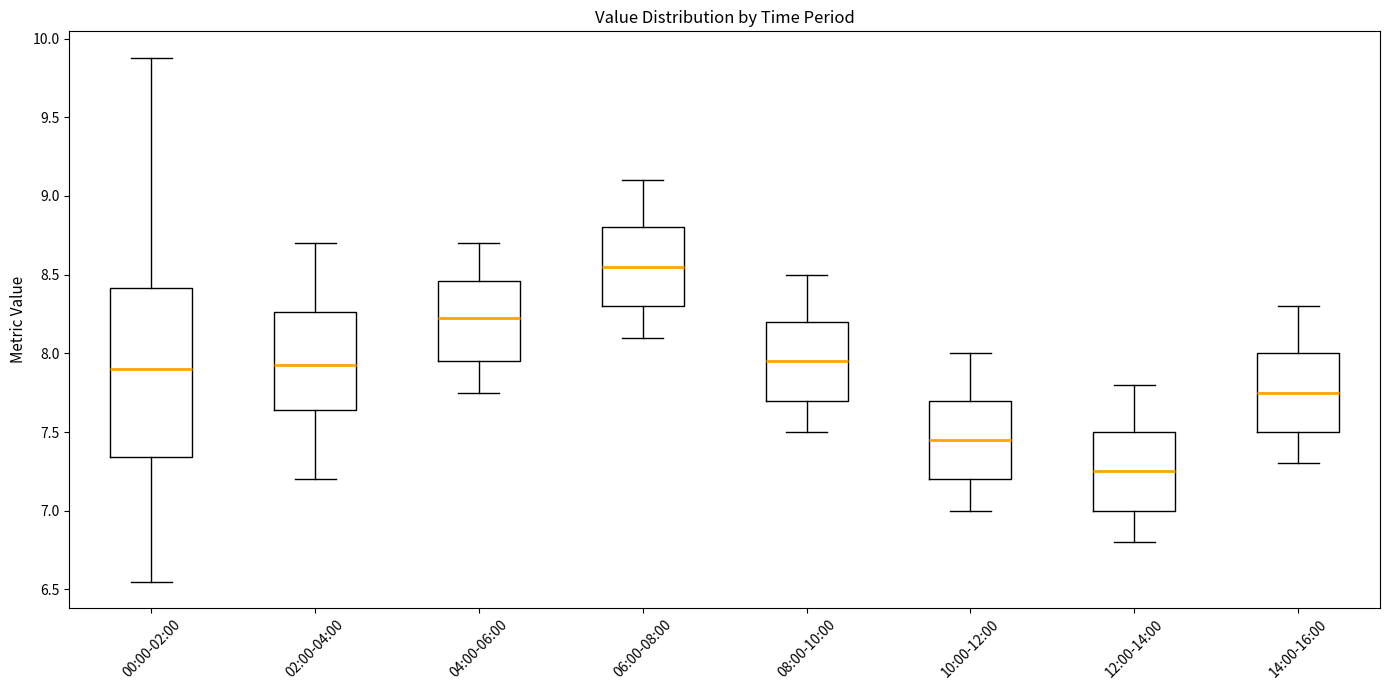

Reading left to right, read every box against the y-axis: the position of its median line, the range the box covers, and the ends of its whiskers. The values are not printed on the chart, so give them approximately, as read against the axis.

00:00-02:00: median 7.90, box 7.35 to 8.40, whiskers 6.55 to 9.90
02:00-04:00: median 7.95, box 7.65 to 8.25, whiskers 7.20 to 8.70
04:00-06:00: median 8.25, box 7.95 to 8.45, whiskers 7.75 to 8.70
06:00-08:00: median 8.55, box 8.30 to 8.80, whiskers 8.10 to 9.10
08:00-10:00: median 7.95, box 7.70 to 8.20, whiskers 7.50 to 8.50
10:00-12:00: median 7.45, box 7.20 to 7.70, whiskers 7.00 to 8.00
12:00-14:00: median 7.25, box 7.00 to 7.50, whiskers 6.80 to 7.80
14:00-16:00: median 7.75, box 7.50 to 8.00, whiskers 7.30 to 8.30